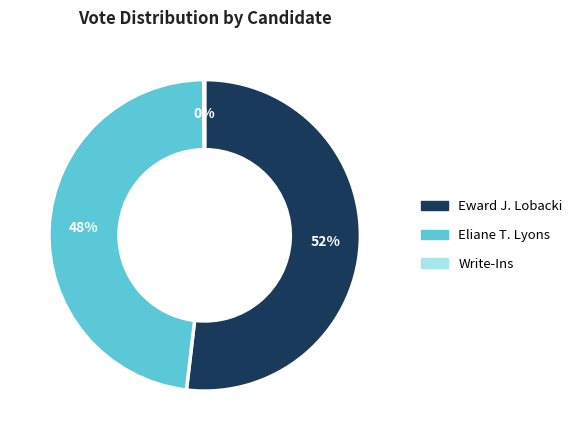

What is the largest slice in the pie chart?

Eward J. Lobacki